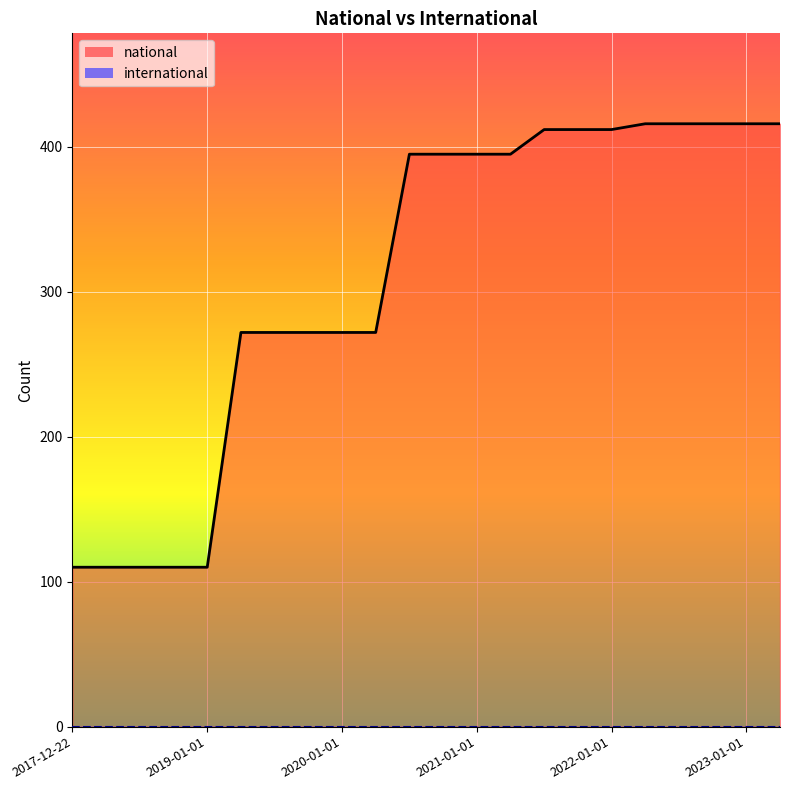

True or false: the data shows 185 at 2018-07-11.

False